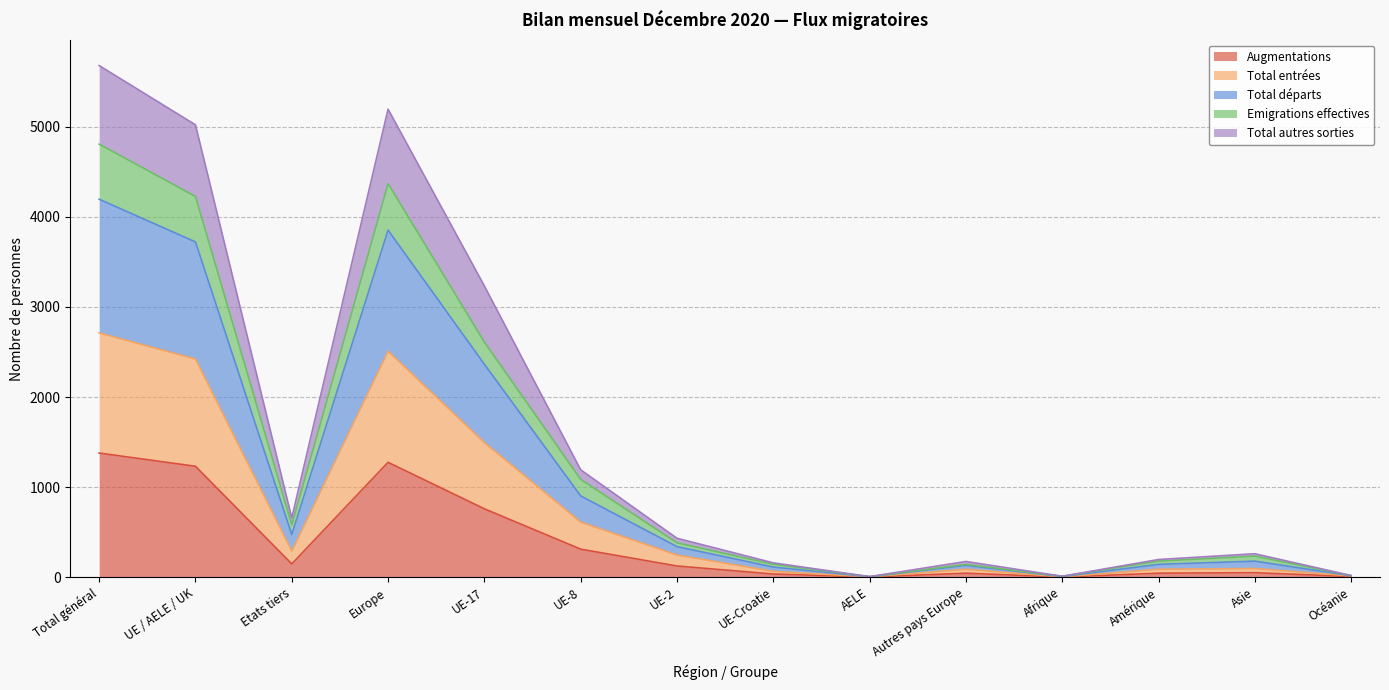

What is the highest value of the Augmentations series?

1378